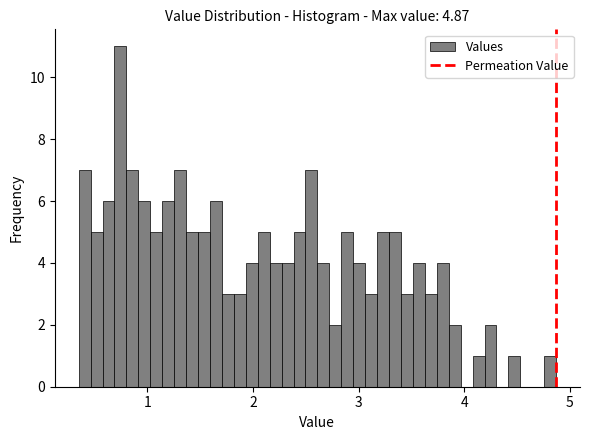

Around what value on the x-axis is the tallest bar? Give the approximate position of its centre, as read against the axis.

0.7